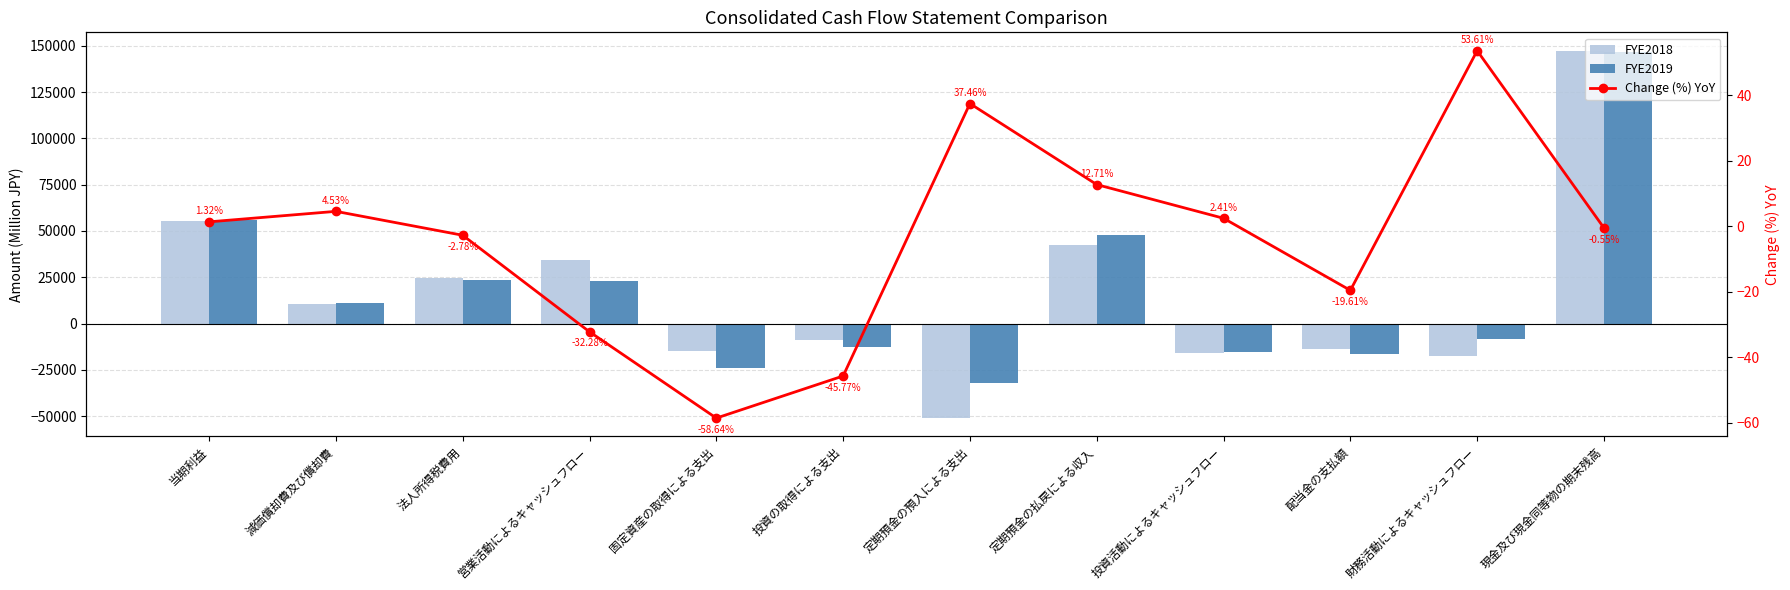

What is the highest value of the FYE2018 series?

147320.0